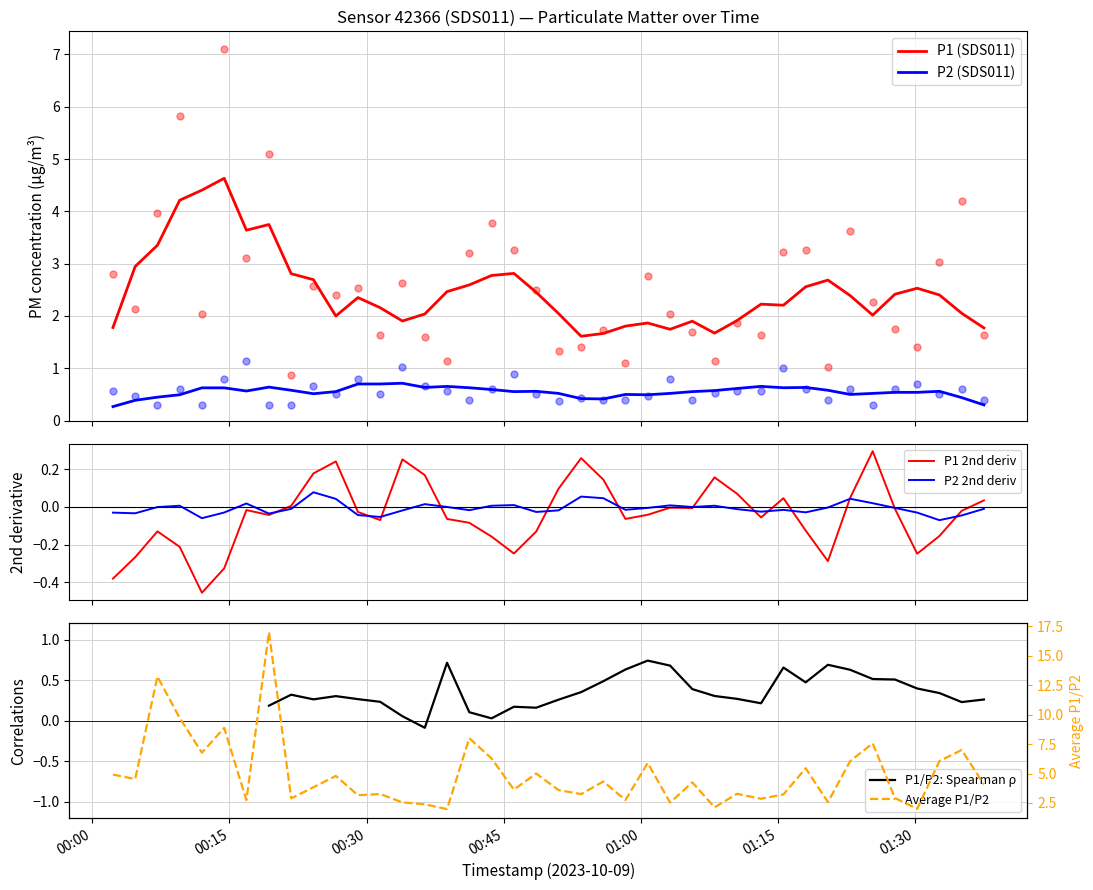

Which series has the largest total across all categories?

Average P1/P2